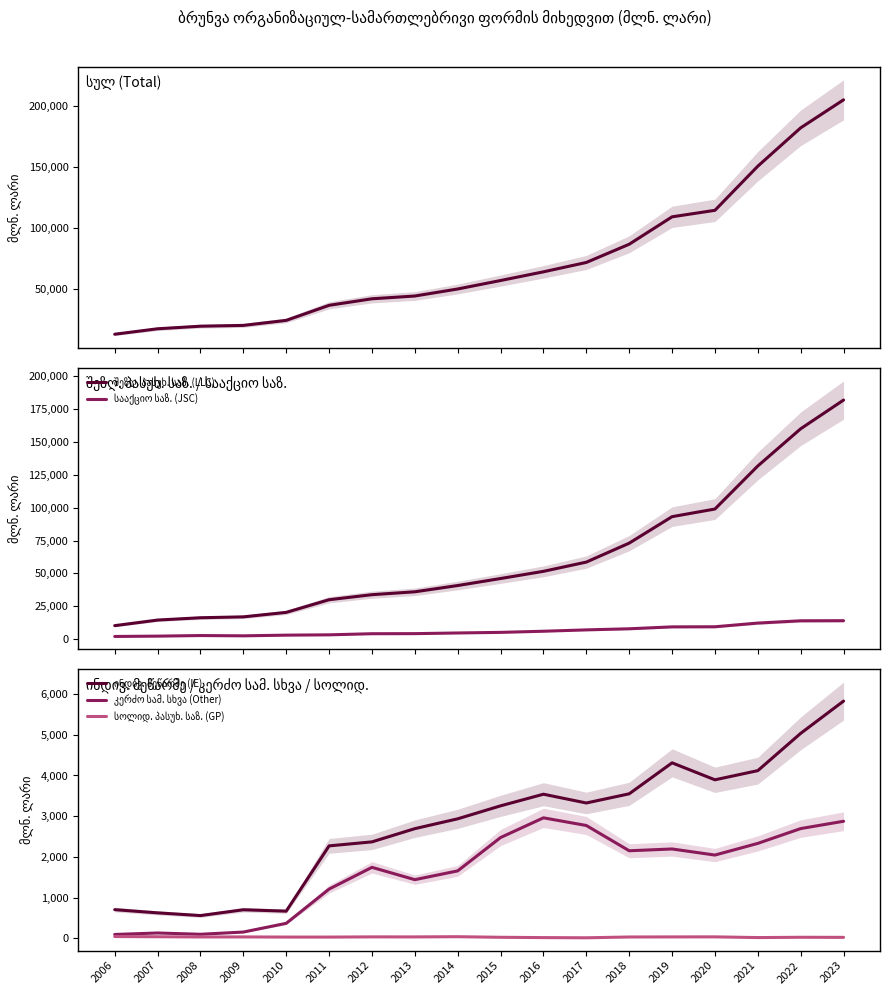

Between 2006 and 2016, which is larger?

2016